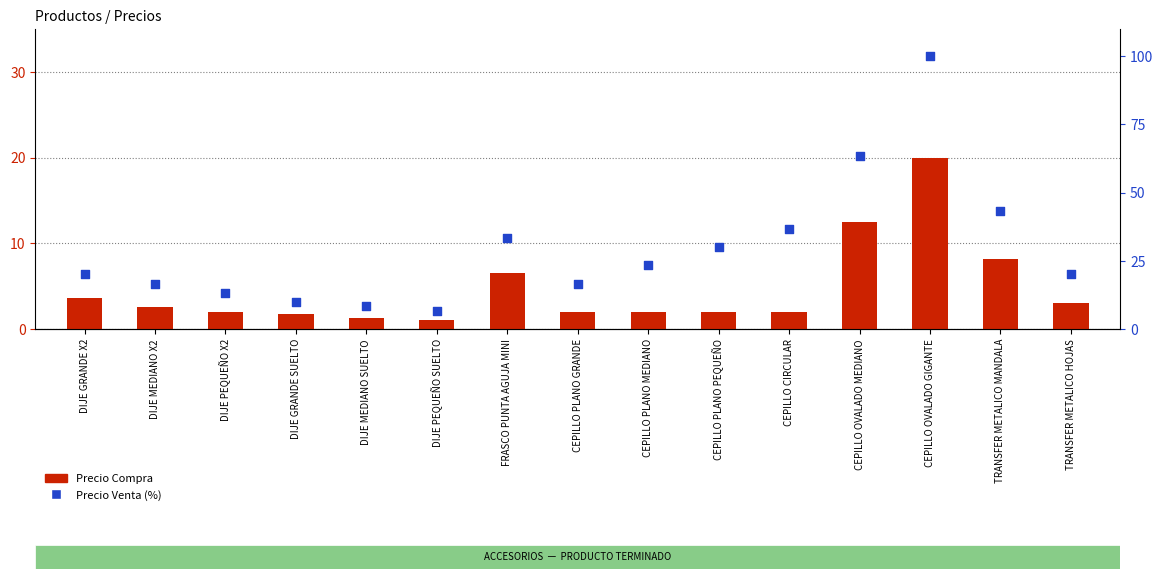

At which category is the sum across all series the highest?

CEPILLO OVALADO GIGANTE